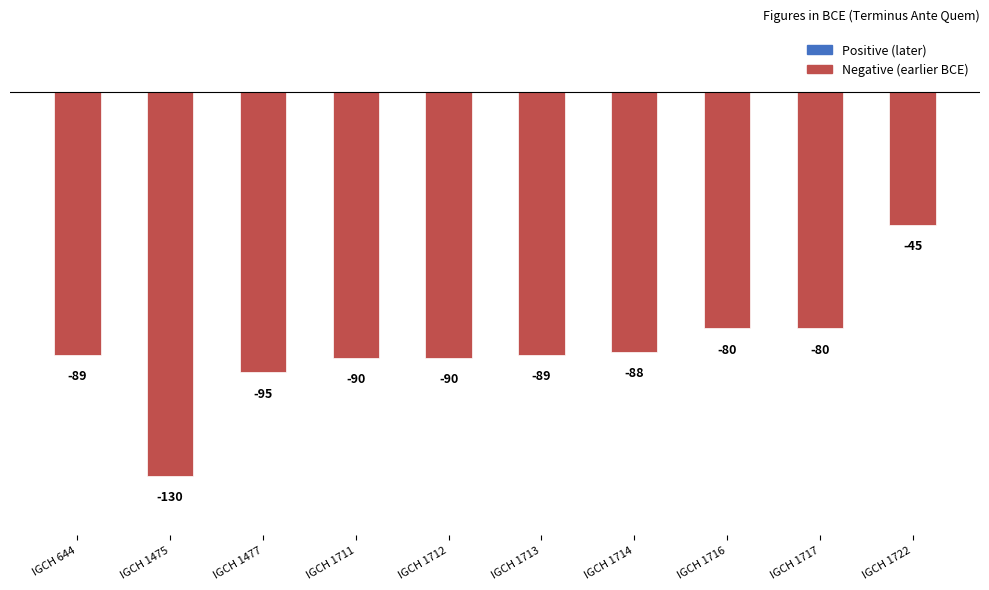

Are the bars horizontal?

No